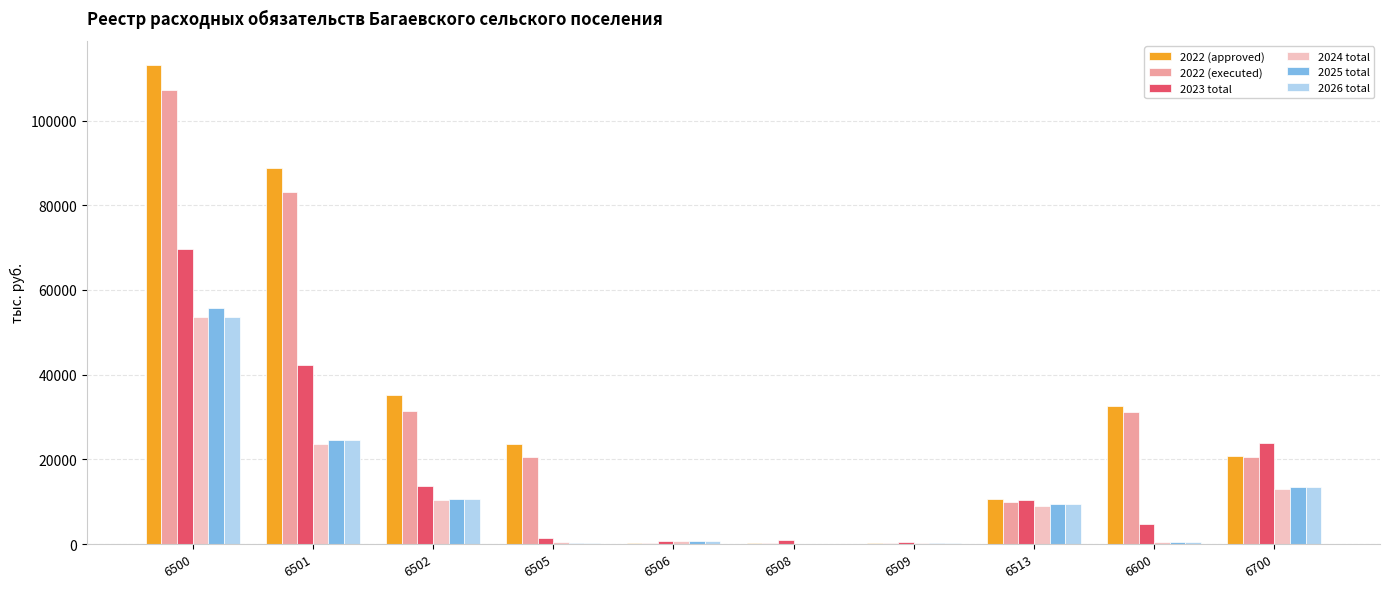

How many data points in 2022 (approved) are above 23723?

5